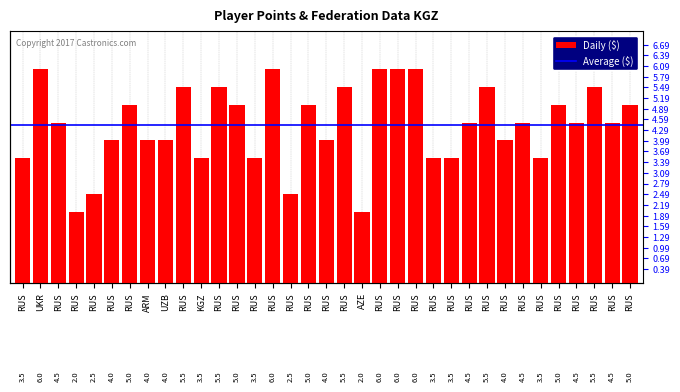

Rank the categories by value from highest to lowest.

UKR, RUS, RUS, RUS, RUS, RUS, RUS, RUS, RUS, RUS, RUS, RUS, RUS, RUS, RUS, RUS, RUS, RUS, RUS, RUS, RUS, ARM, UZB, RUS, RUS, RUS, KGZ, RUS, RUS, RUS, RUS, RUS, RUS, RUS, AZE